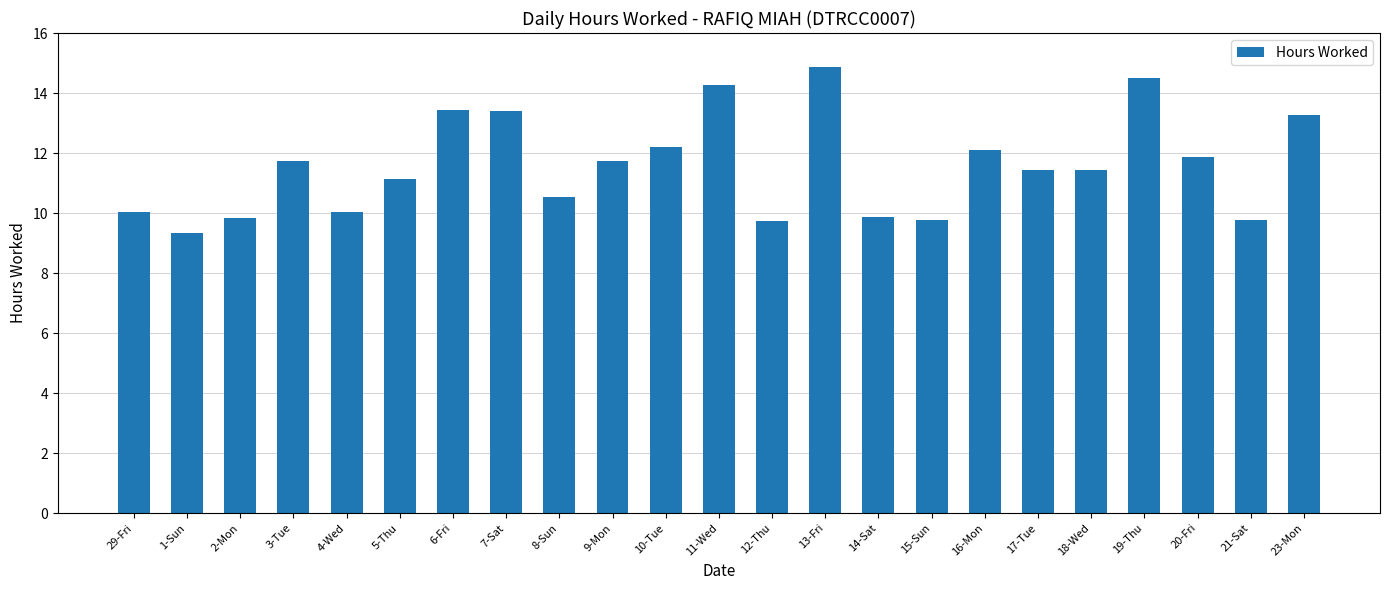

Which label corresponds to the smallest value in the chart?

1-Sun